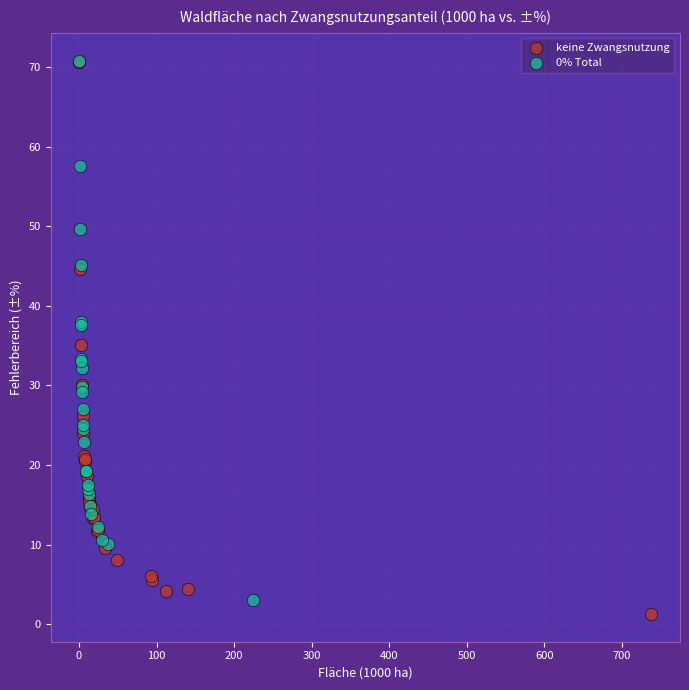

Which series has the largest Y range (max minus min)?

keine Zwangsnutzung